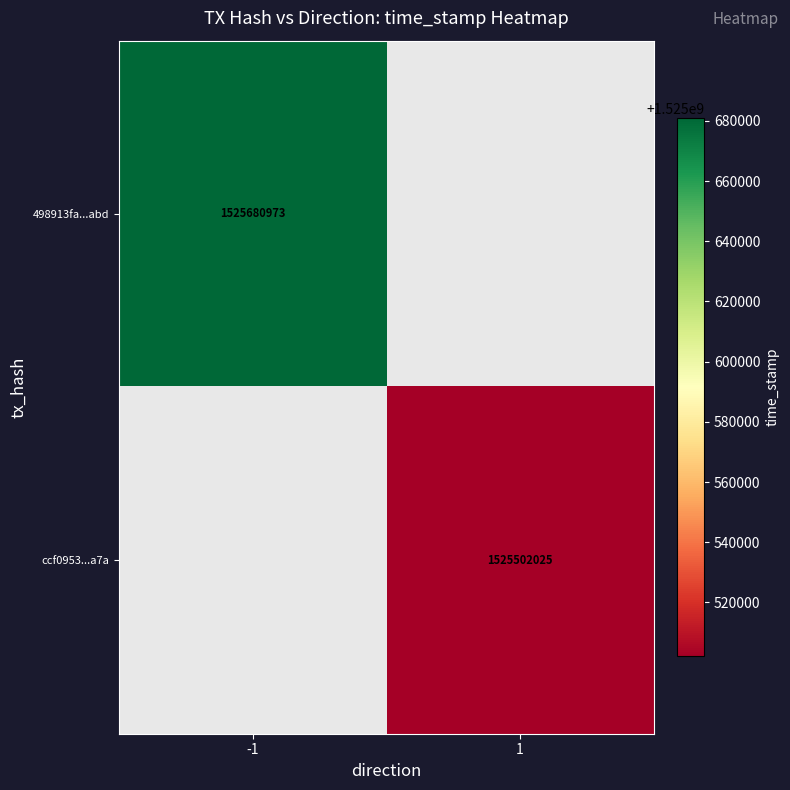

The value of 498913fa...abd at -1 is 1525680973. True or false?

True